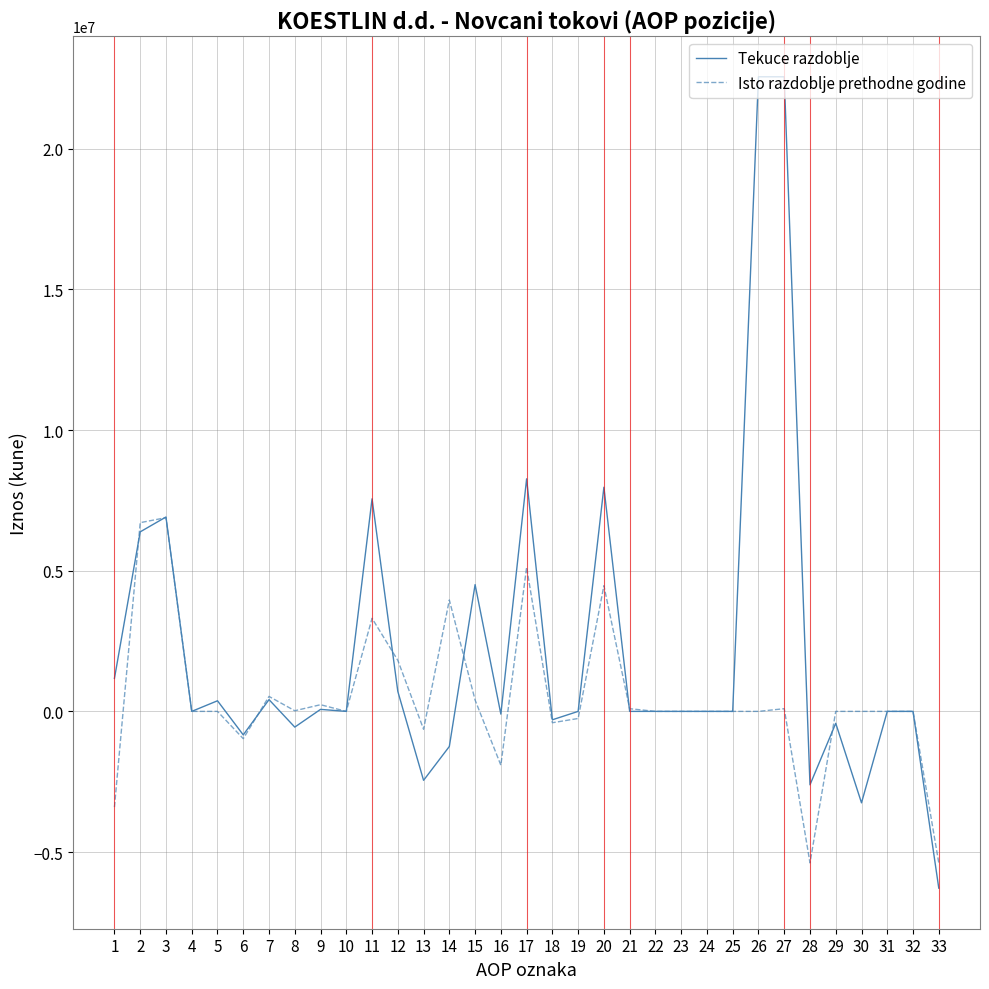

The value of Tekuce razdoblje at 32 is 0. True or false?

True